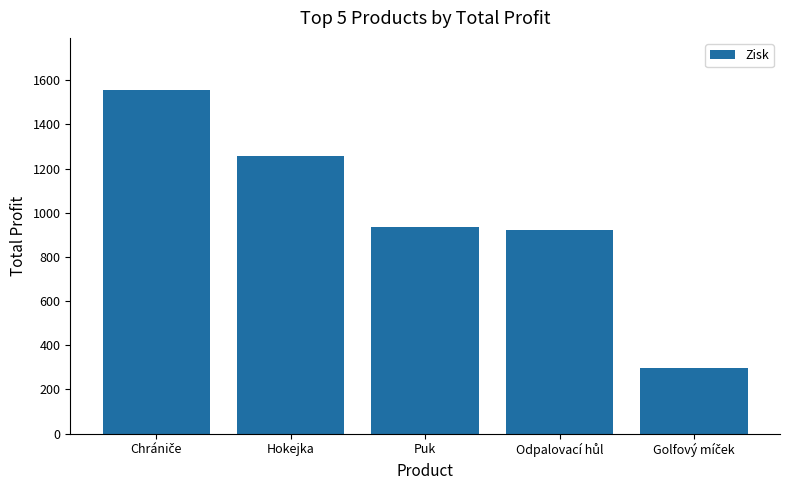

What is the label of the 2nd bar from the left?

Hokejka